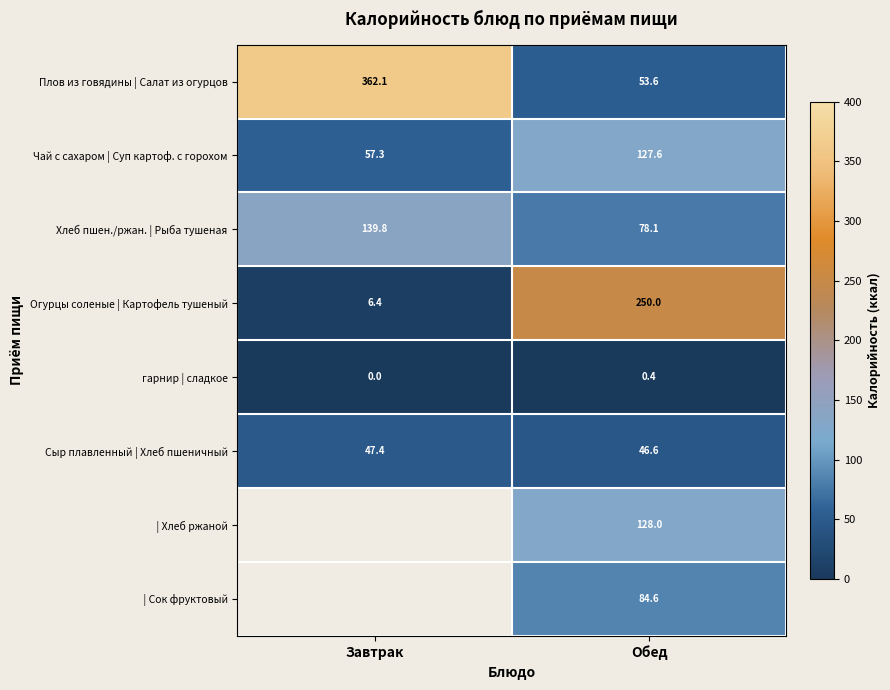

The value of Огурцы соленые | Картофель тушеный at Завтрак is 9.4. True or false?

False